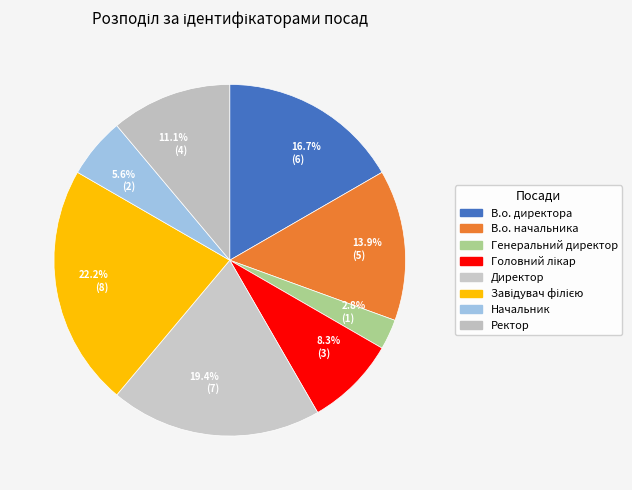

Approximately how many times larger is the value at Завідувач філією compared to Начальник?

4.0